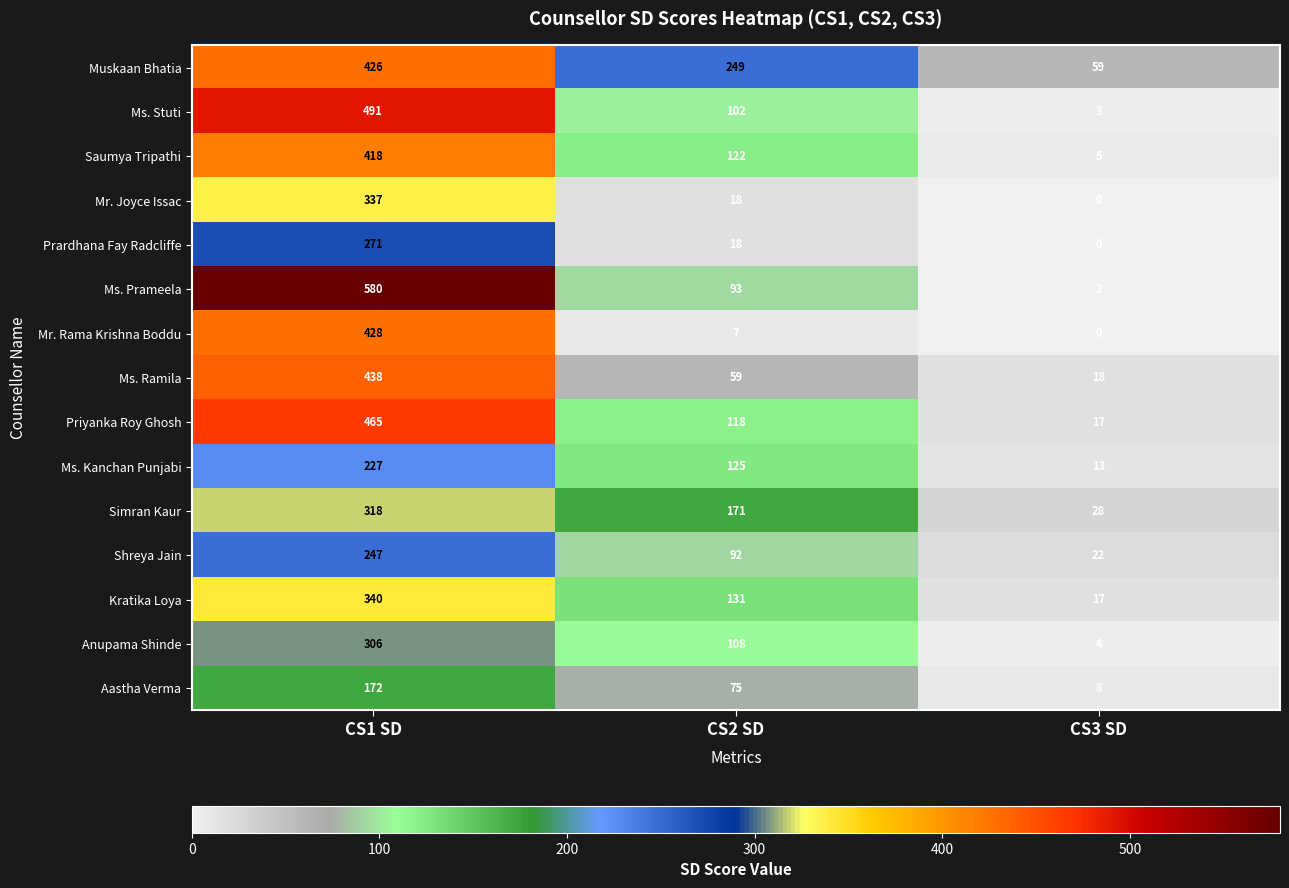

At which label does Prardhana Fay Radcliffe first exceed 18?

CS1 SD